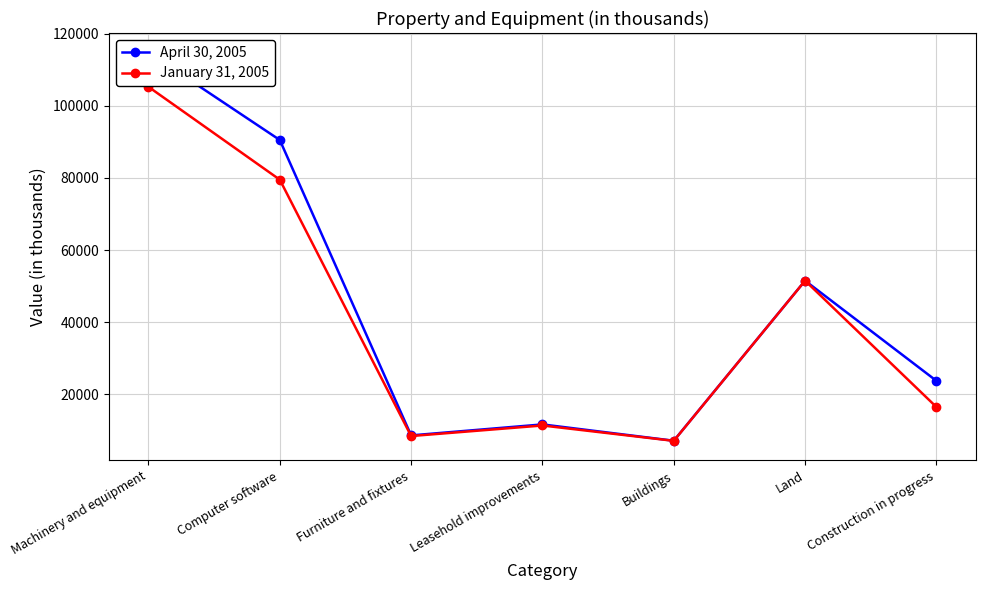

True or false: January 31, 2005 has more than 1 points higher than both neighbors.

True